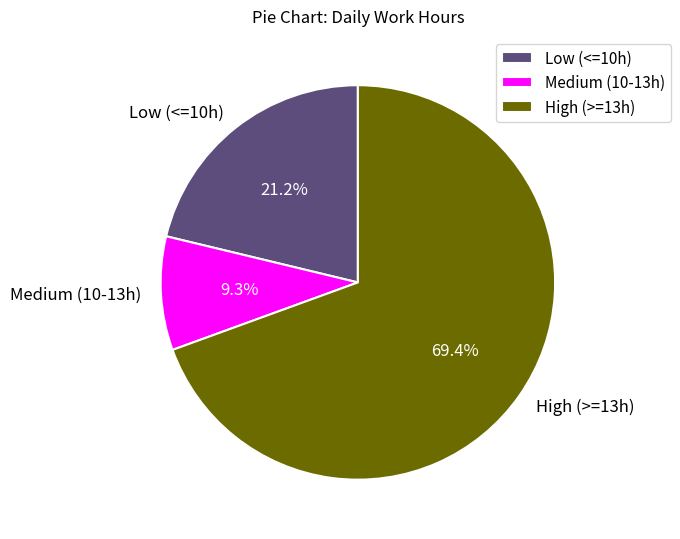

How many segments does this pie chart have?

3